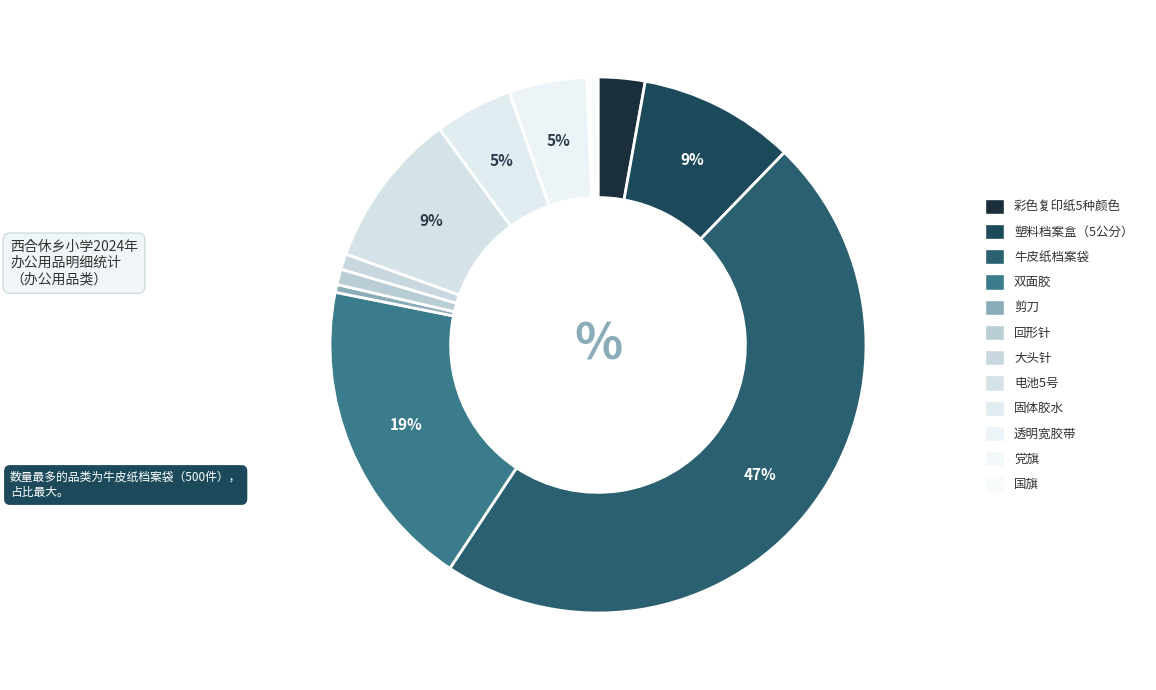

To the nearest percent, what percentage of the pie is 彩色复印纸5种颜色?

3%